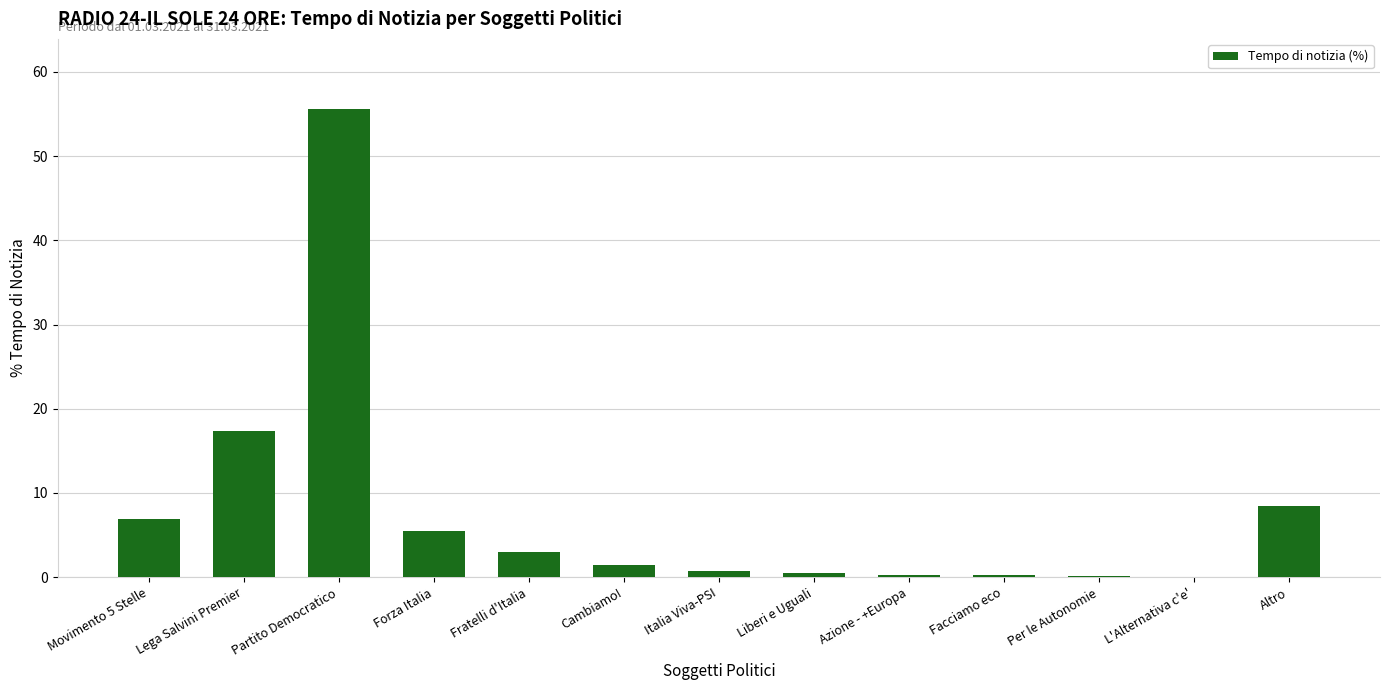

How many data points does each series have?

13